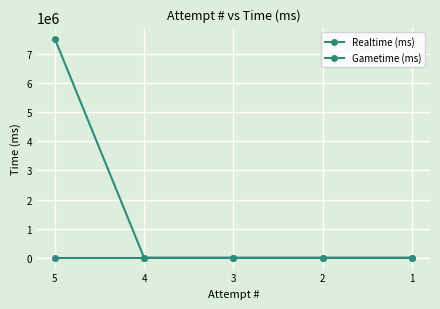

Count the number of data series in this chart.

2